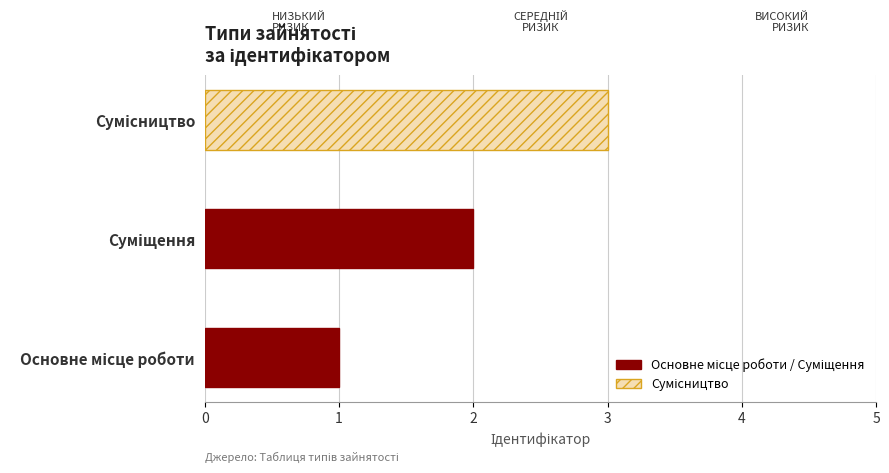

What is the sum of all values?

6